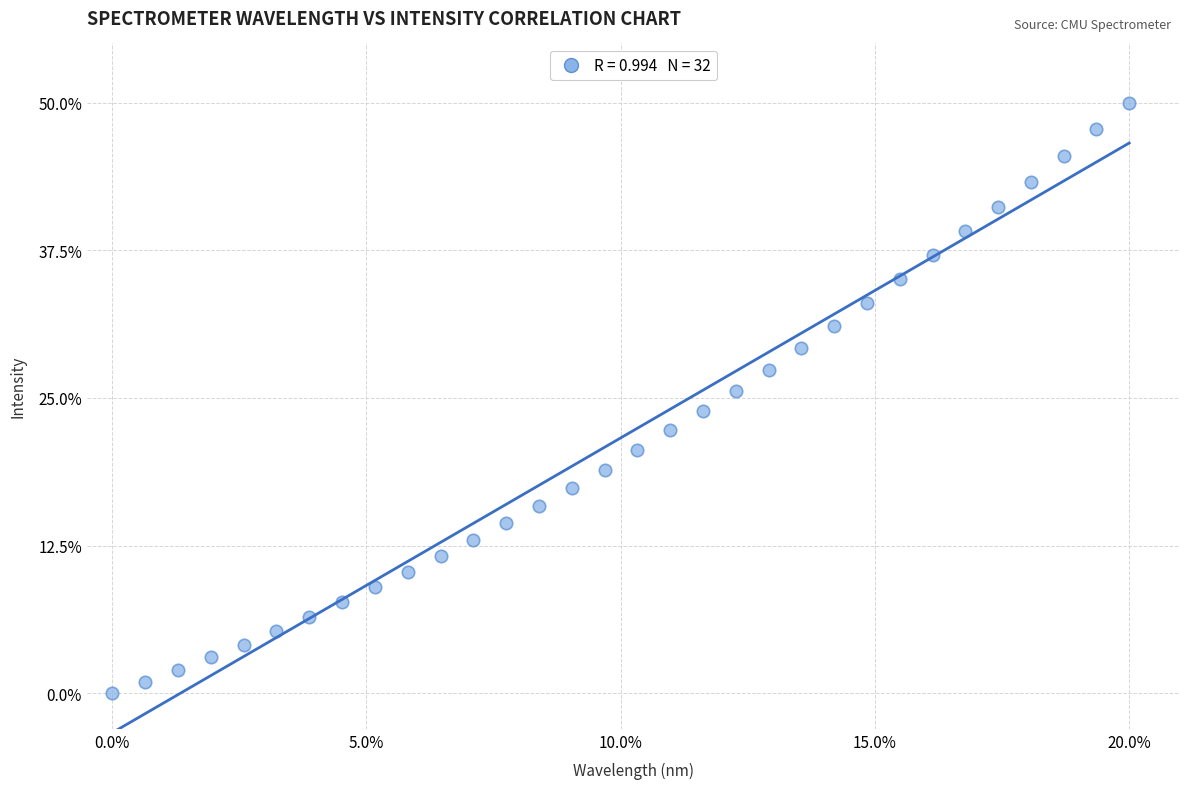

What is the range of Y values (max minus min)?

50.0